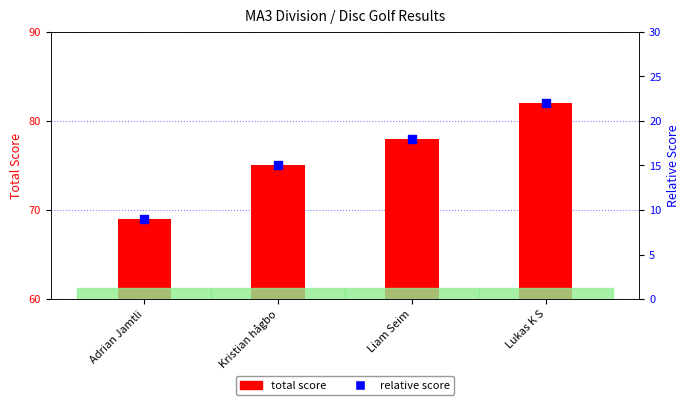

Is the value of total score at Kristian hågbo greater than the value of relative score at Adrian Jamtli?

Yes